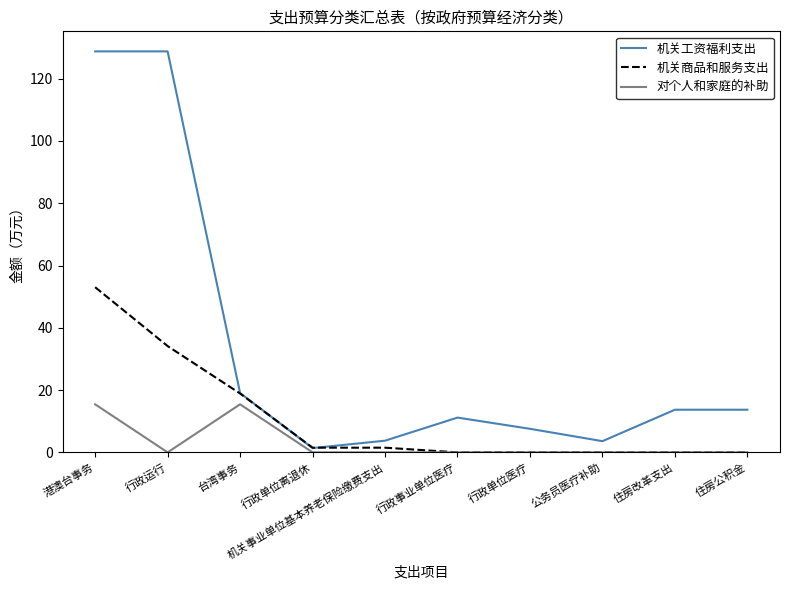

At which category is the sum across all series the highest?

港澳台事务